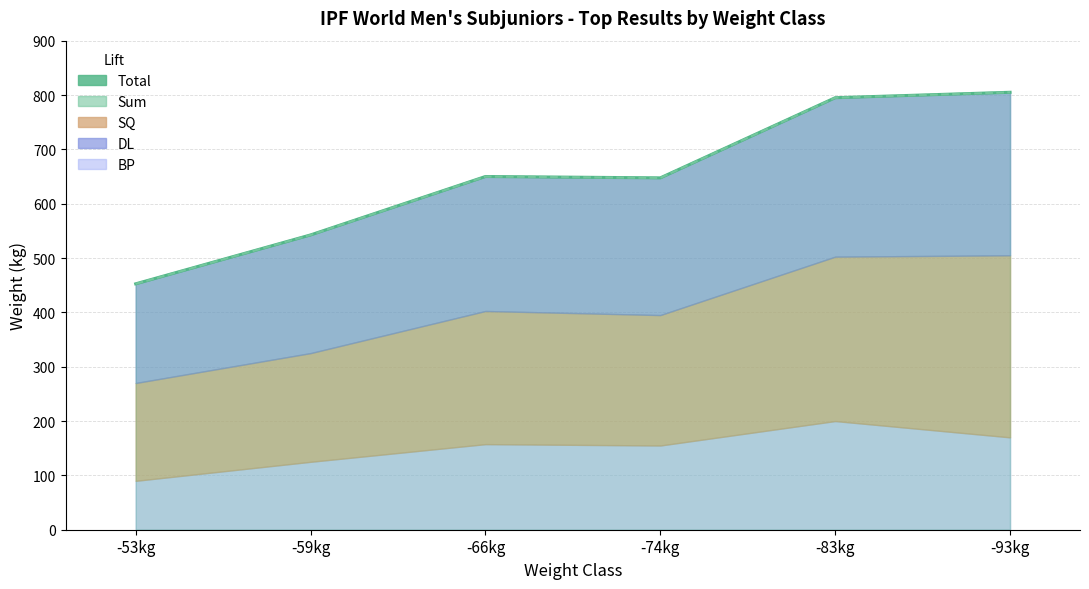

How many values in the Total series are below 650?

3